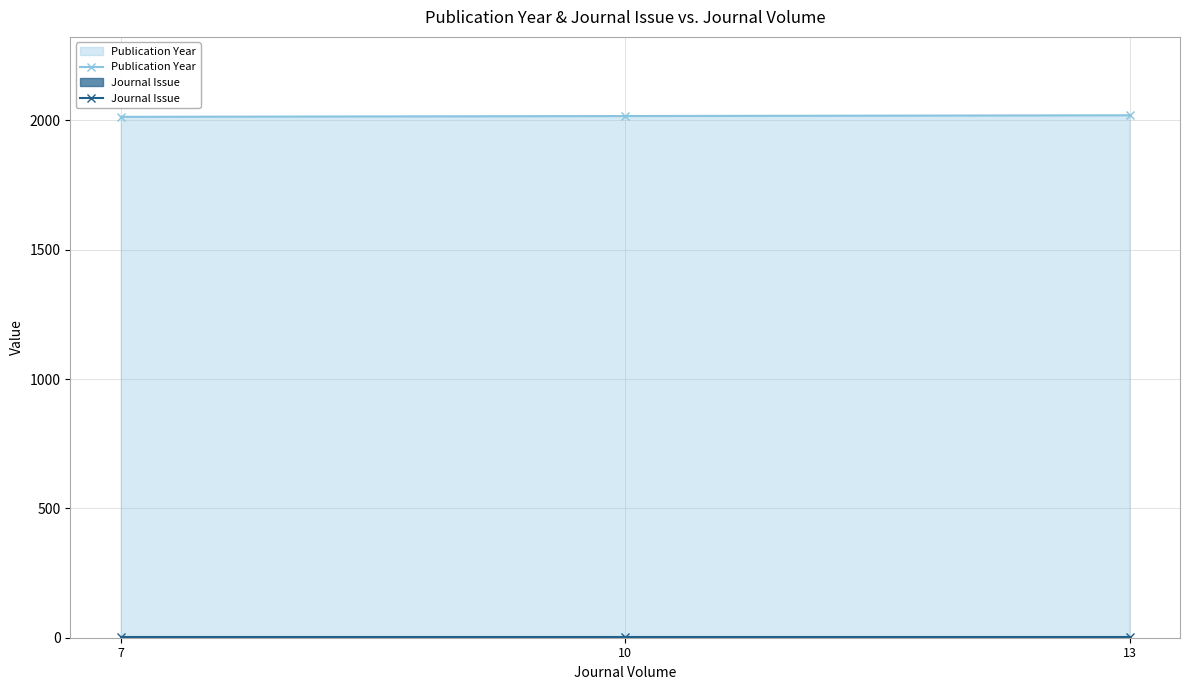

Is the value of Publication Year at 13 greater than the value of Journal Issue at 10?

Yes